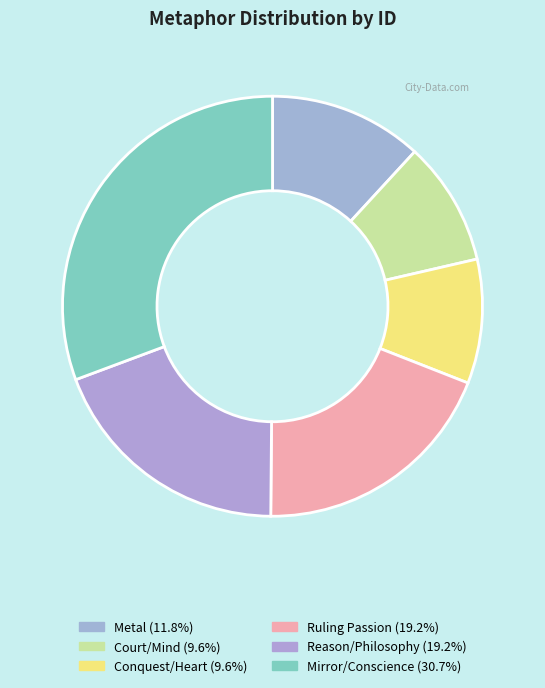

Count the number of slices in the pie.

6